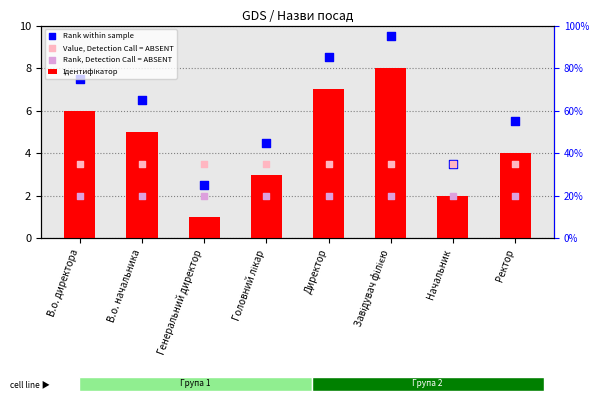

Which series has the largest Y range (max minus min)?

Ідентифікатор